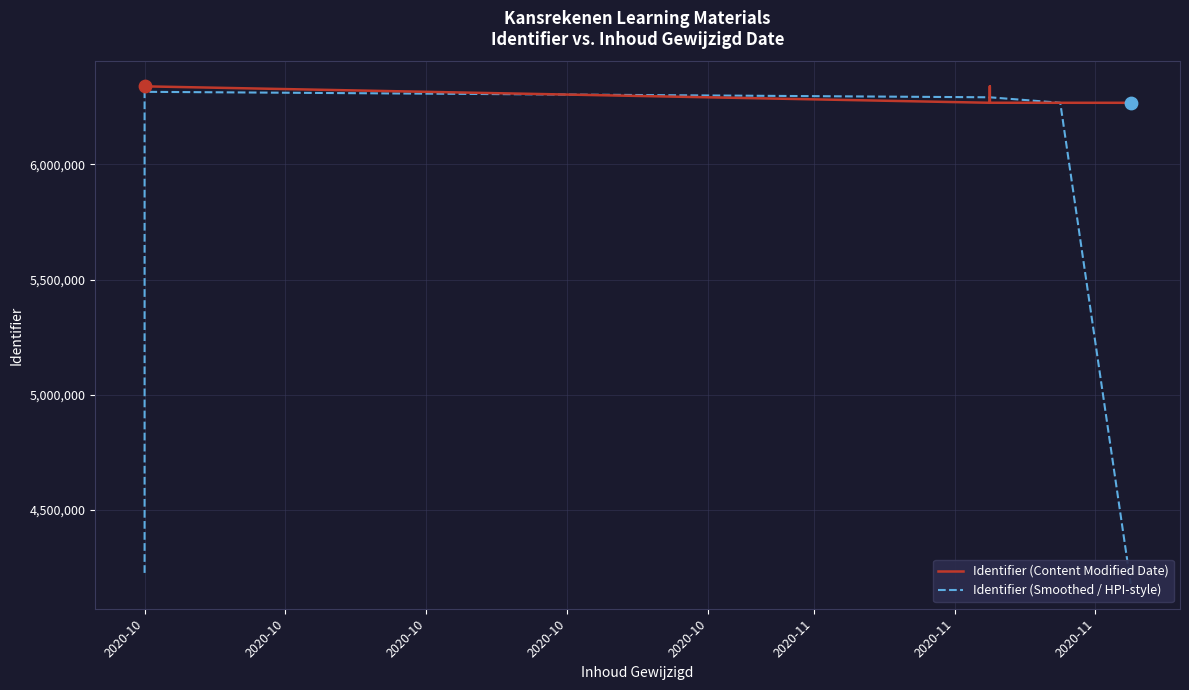

What are all the series names shown in the legend?

Identifier (Content Modified Date), Identifier (Smoothed / HPI-style)